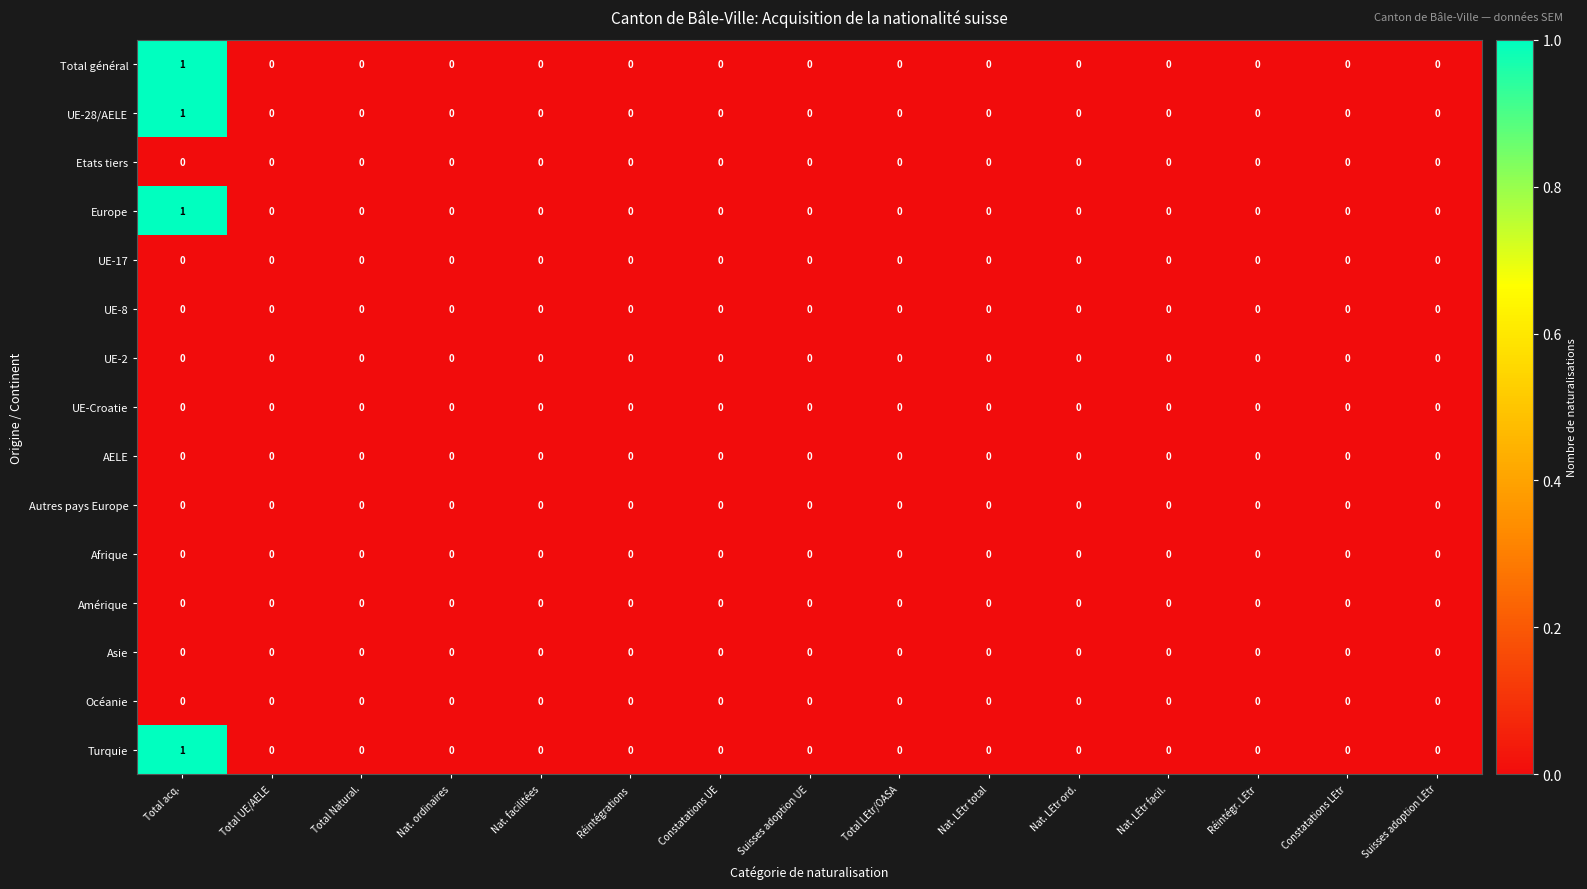

Which label corresponds to the largest value in the chart?

Total acq.